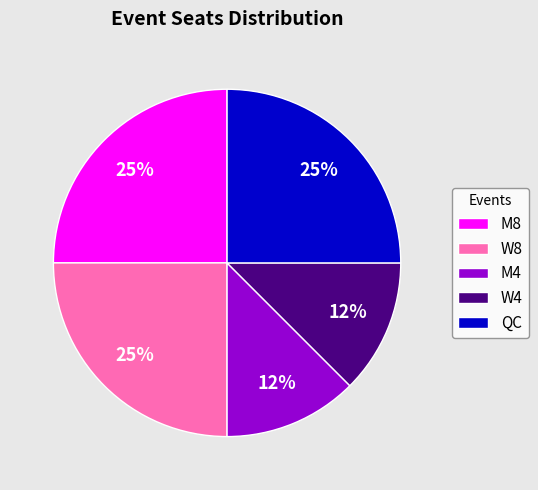

Do W8 and W4 together represent more than half of the pie?

No